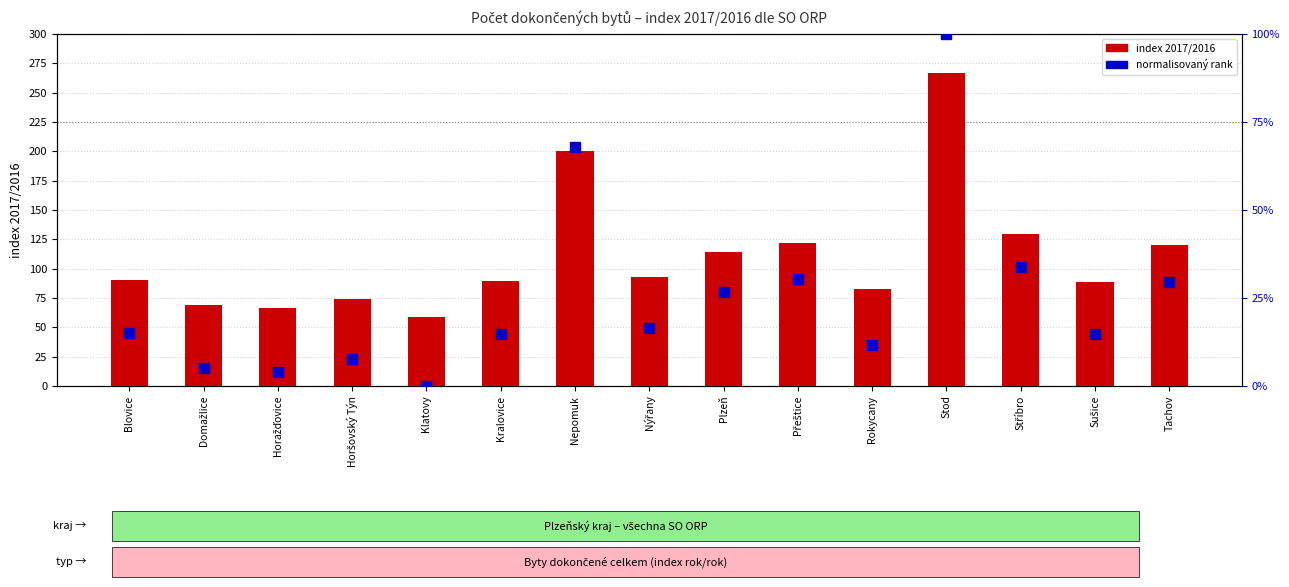

At which label does normalised rank within ORP first exceed 15?

Blovice